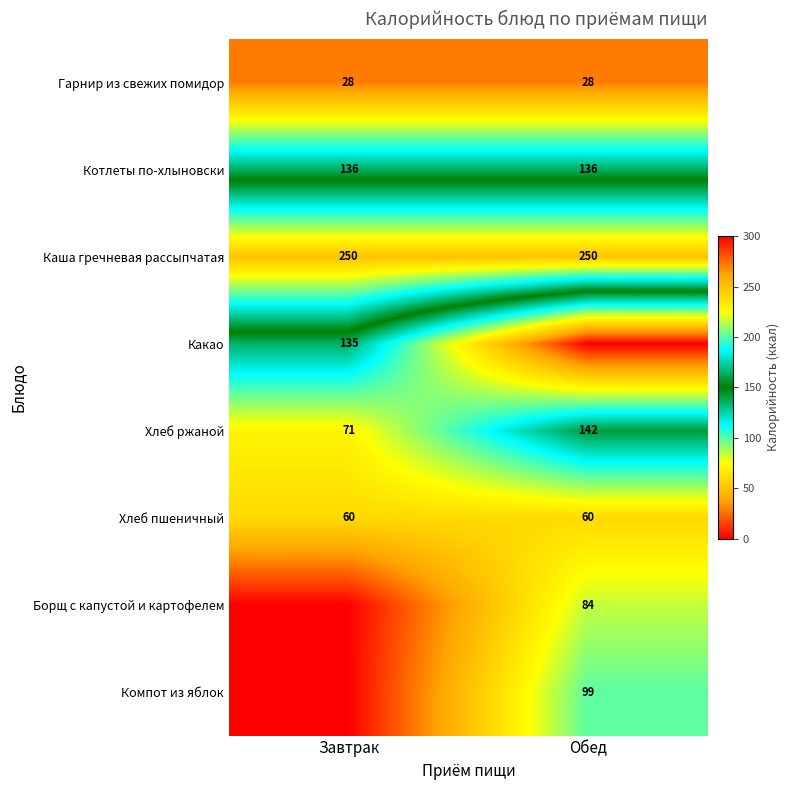

The Котлеты по-хлыновски series shows 136 at Завтрак. True or false?

True